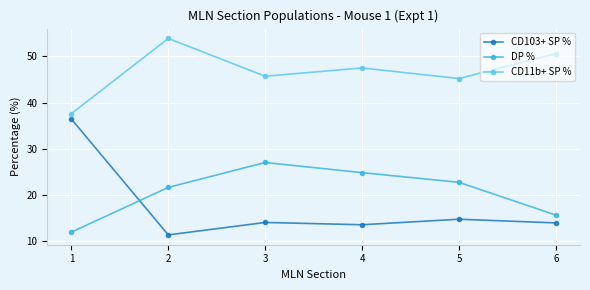

What is the sum of all CD11b+ SP % values?

280.5